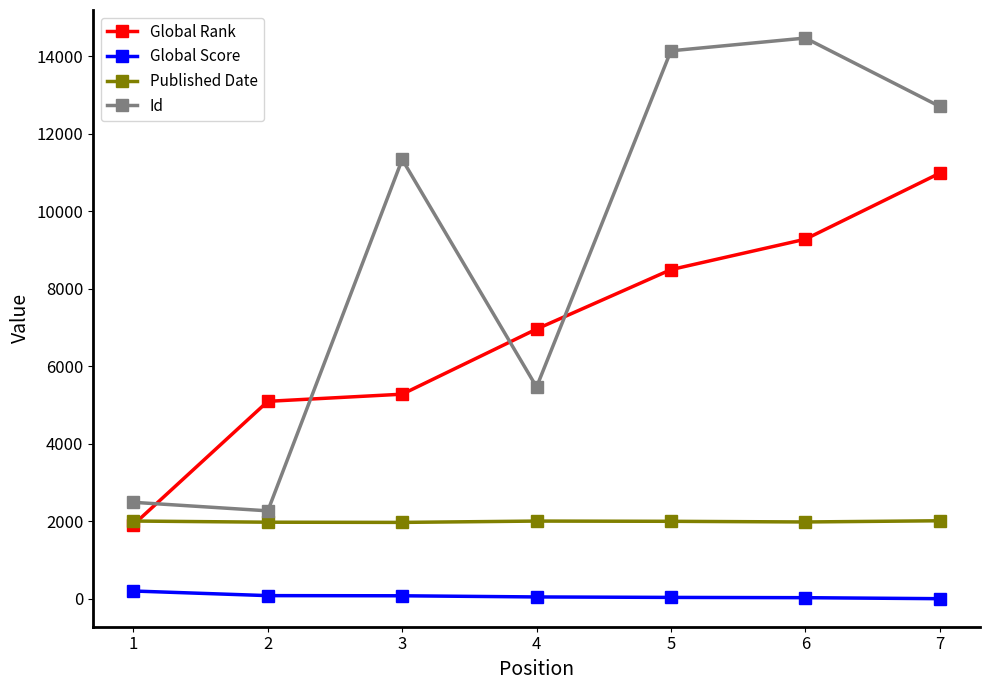

Which series has the largest range (max minus min)?

Id